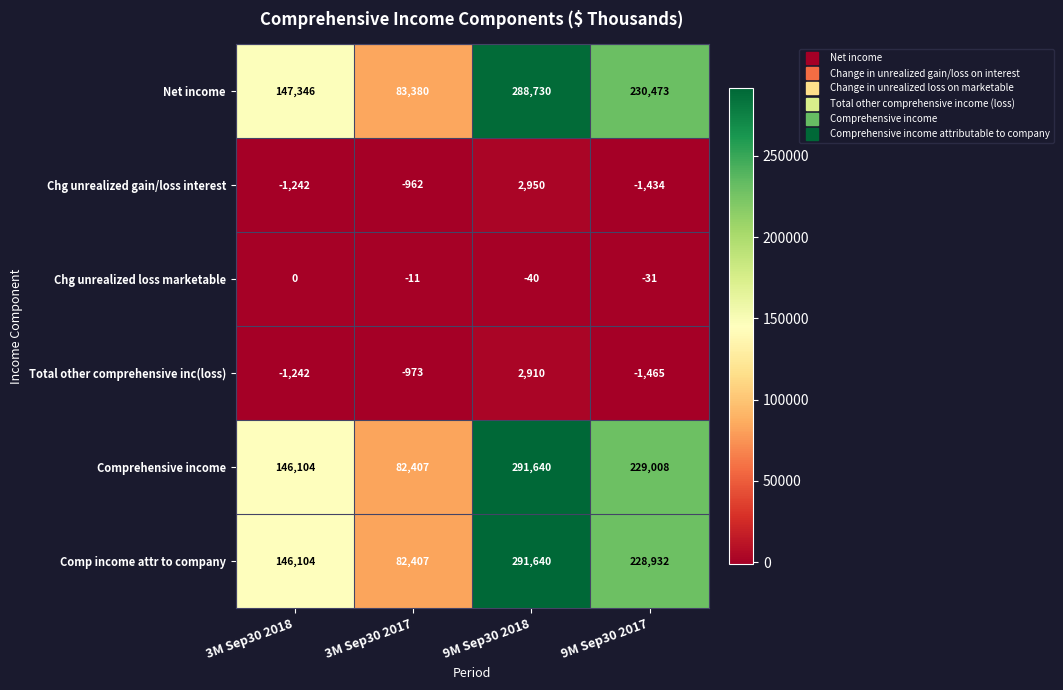

Reading left to right, extract all data points from this chart.

Net income: 3M Sep30 2018=147346	3M Sep30 2017=83380	9M Sep30 2018=288730	9M Sep30 2017=230473
Chg unrealized gain/loss interest: 3M Sep30 2018=-1242	3M Sep30 2017=-962	9M Sep30 2018=2950	9M Sep30 2017=-1434
Chg unrealized loss marketable: 3M Sep30 2018=0	3M Sep30 2017=-11	9M Sep30 2018=-40	9M Sep30 2017=-31
Total other comprehensive inc(loss): 3M Sep30 2018=-1242	3M Sep30 2017=-973	9M Sep30 2018=2910	9M Sep30 2017=-1465
Comprehensive income: 3M Sep30 2018=146104	3M Sep30 2017=82407	9M Sep30 2018=291640	9M Sep30 2017=229008
Comp income attr to company: 3M Sep30 2018=146104	3M Sep30 2017=82407	9M Sep30 2018=291640	9M Sep30 2017=228932